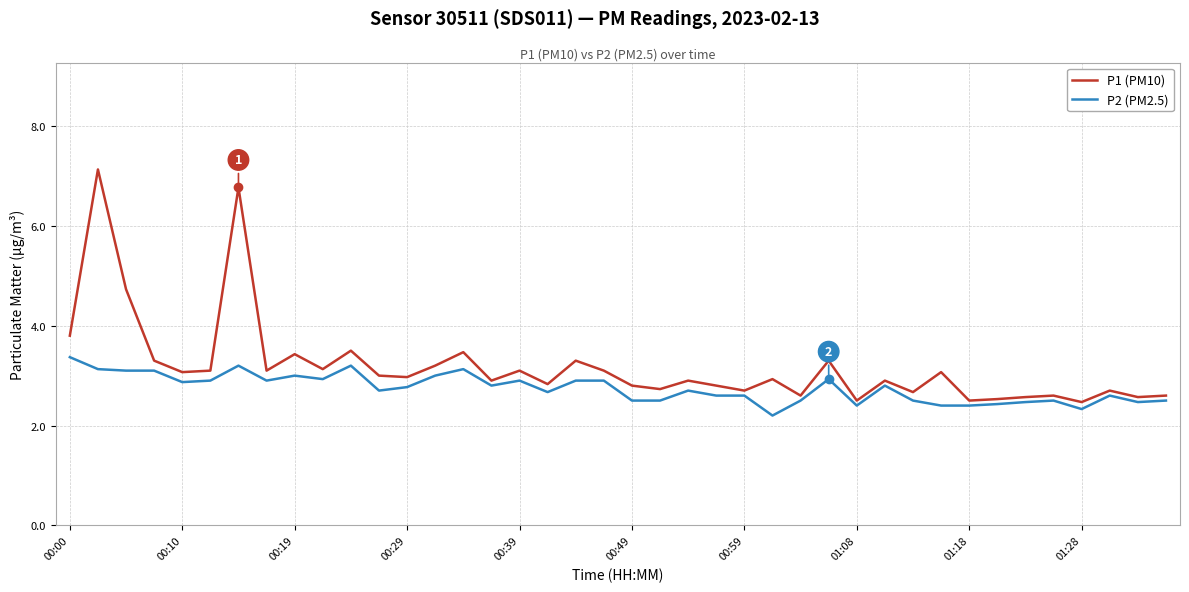

List the series in order of their overall mean, highest first.

P1 (PM10), P2 (PM2.5)